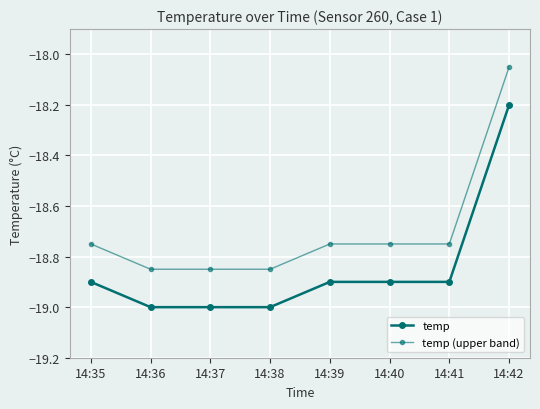

How many lines are shown in the chart?

2